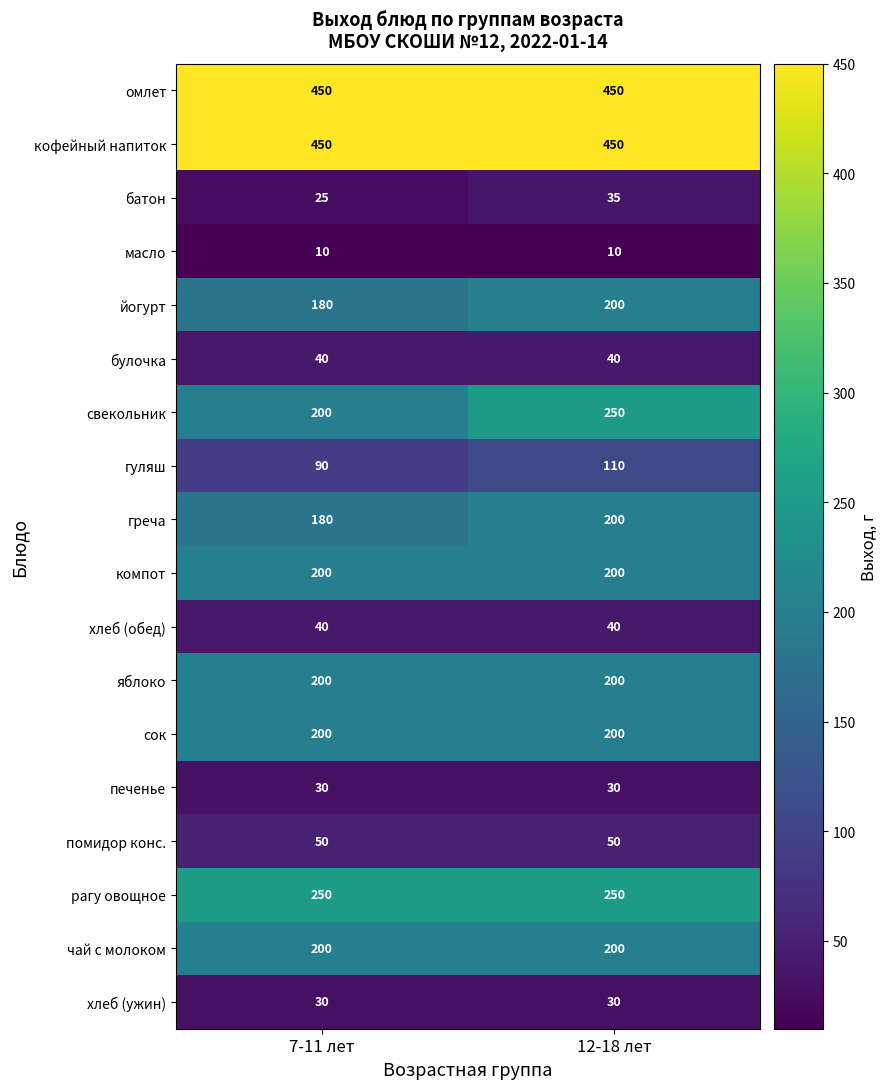

How many data points does each series have?

2